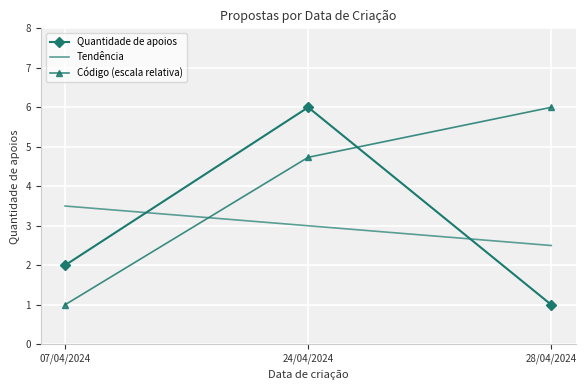

What position from the left is 24/04/2024?

2